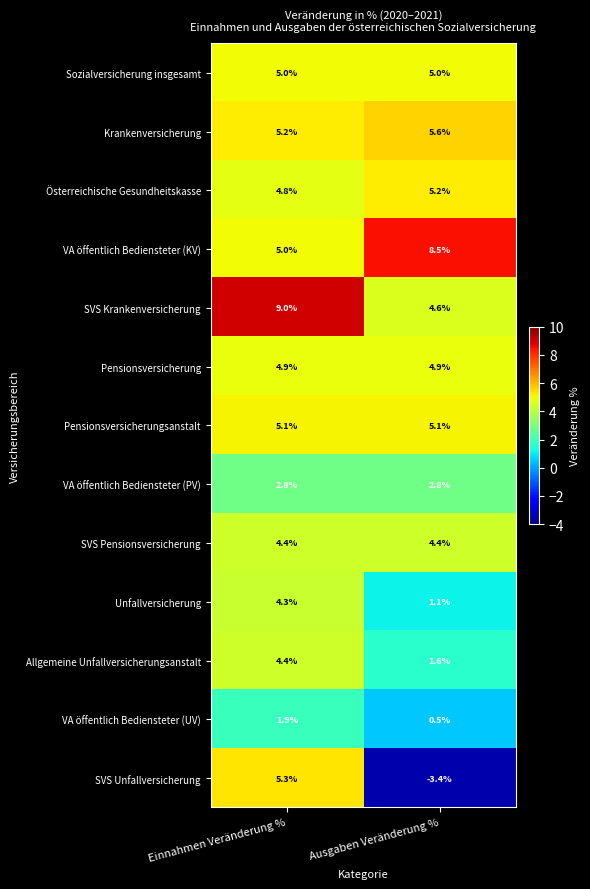

Count the number of data series in this chart.

13